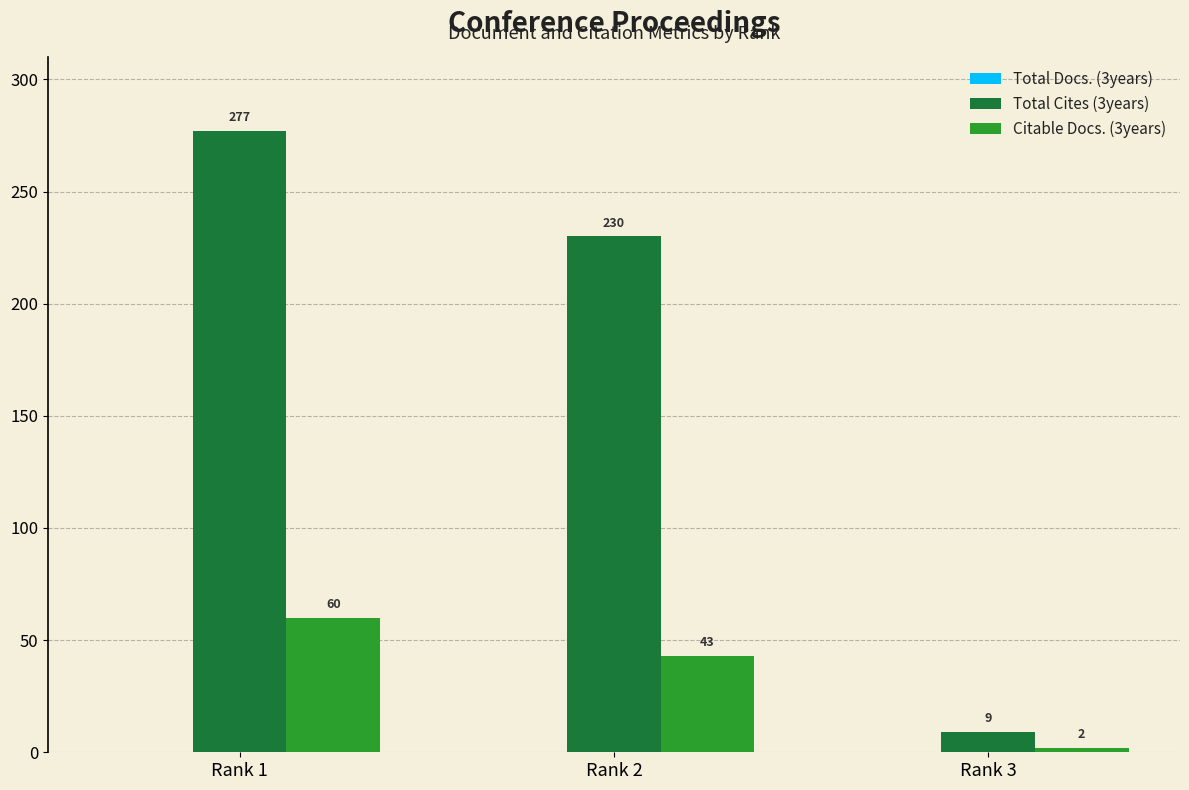

Are the bars horizontal?

No